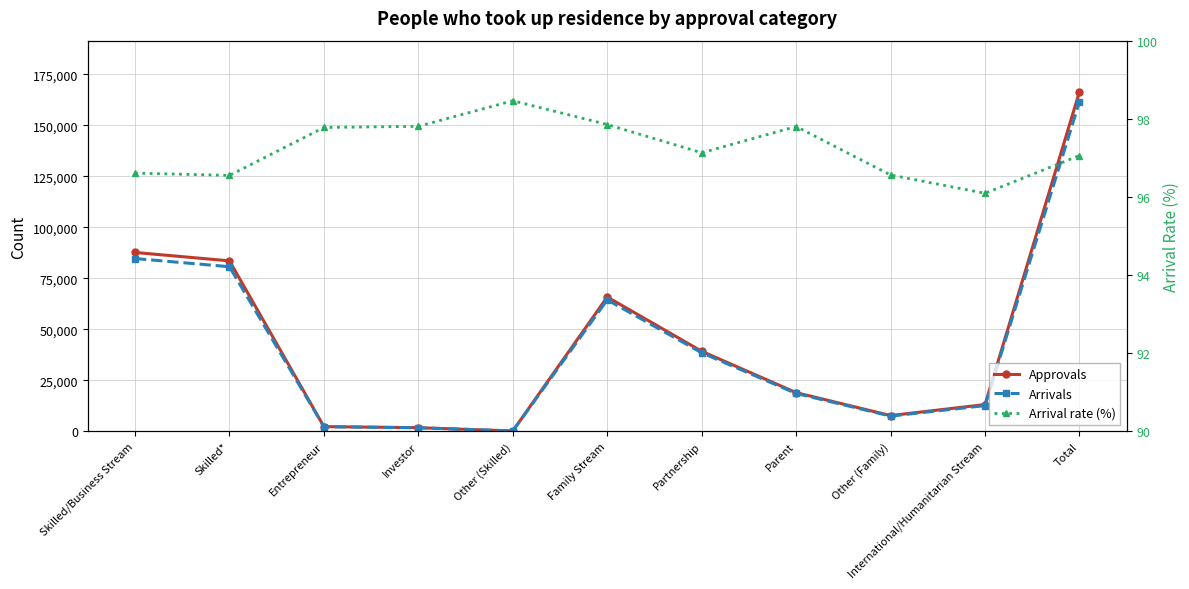

Where is Approvals nearest to the value 83316?

Skilled*